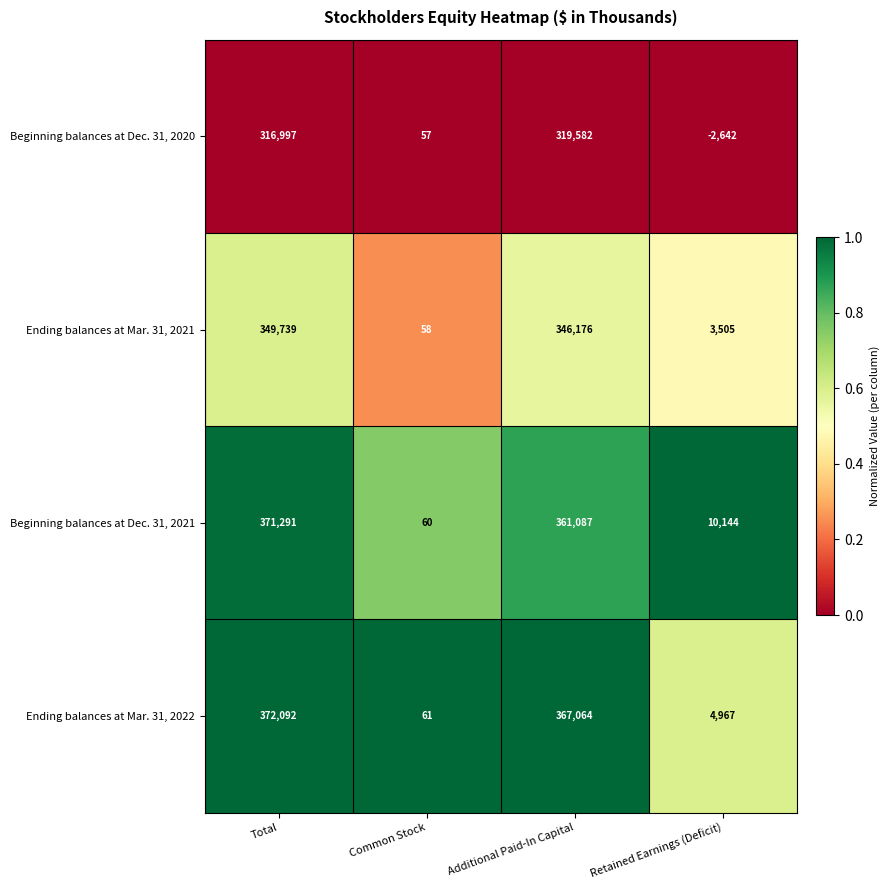

At how many categories does at least one series exceed 0?

4